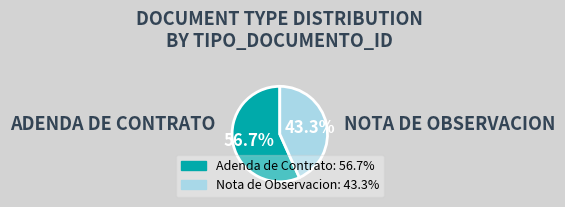

Does any single category account for the majority?

Yes